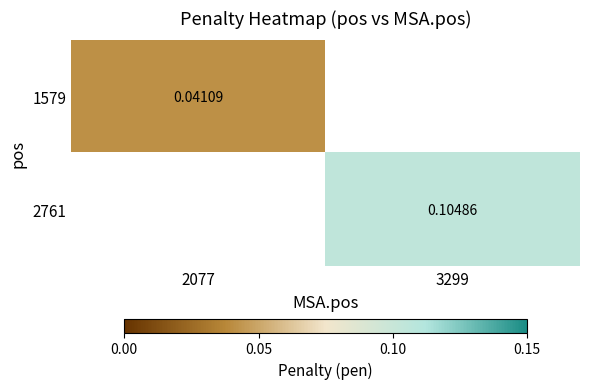

How many data points does each series have?

2